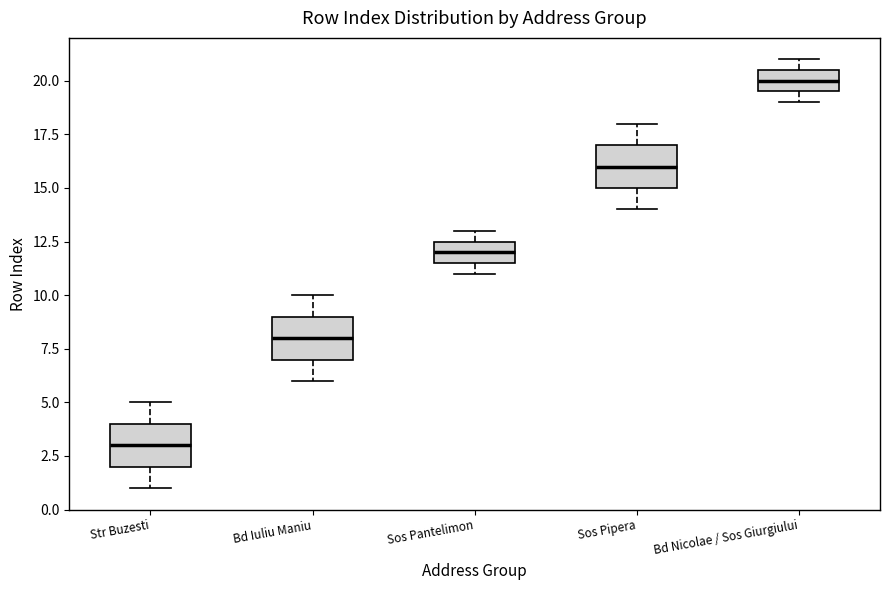

Where is the lower edge of the box for Sos Pipera on the y-axis? The values are not printed on the chart, so give them approximately, as read against the axis.

15.0